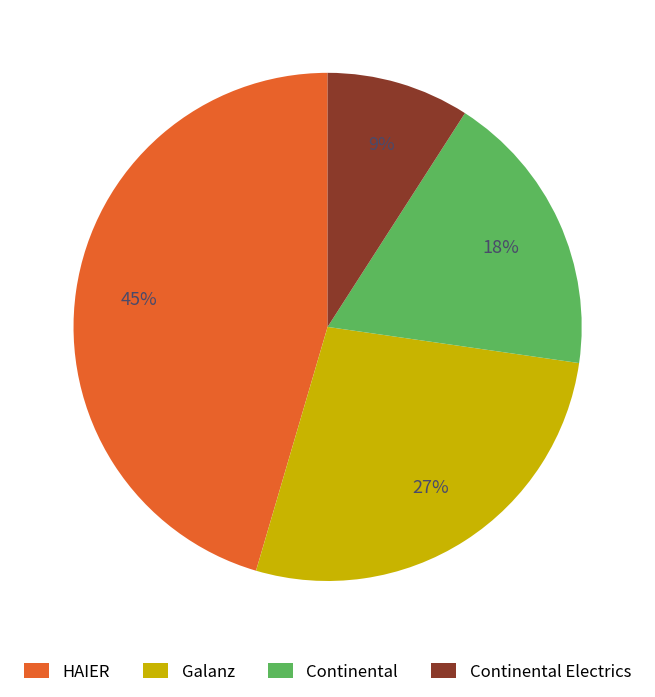

Is Continental Electrics the majority of the pie?

No